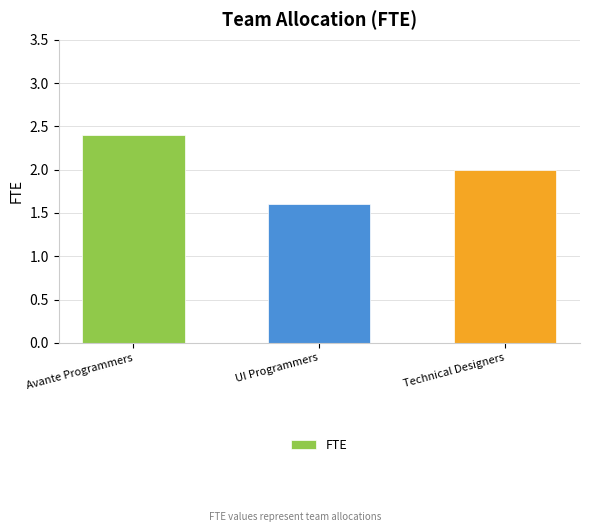

What is the difference between the values at UI Programmers and Technical Designers?

0.4